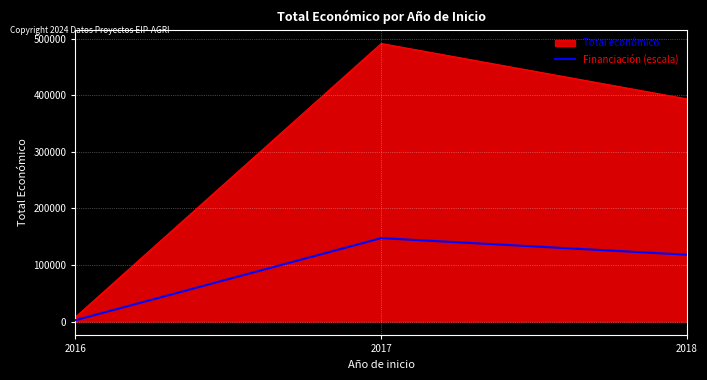

Rank the series by their average value, from highest to lowest.

Total económico, Financiación (escala)